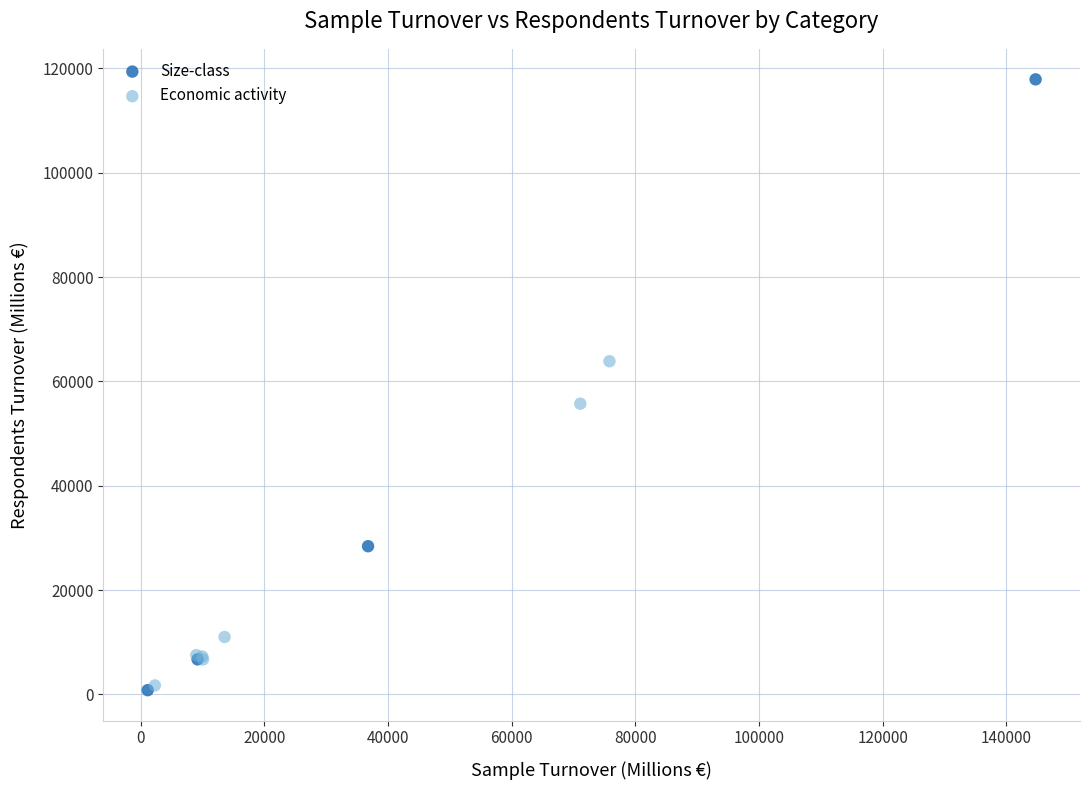

Which series has the widest spread of Y values?

Size-class